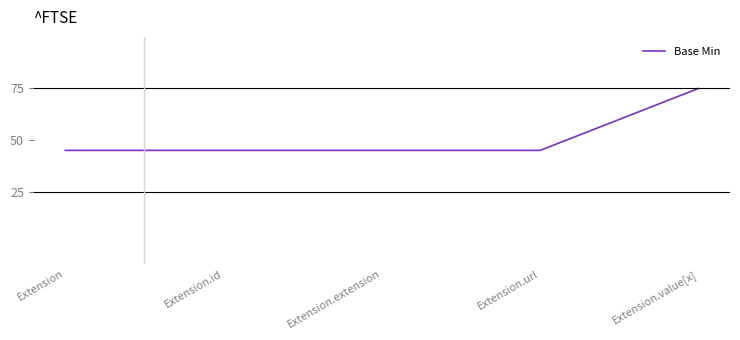

Is it true that the value at Extension.value[x] is 75?

True